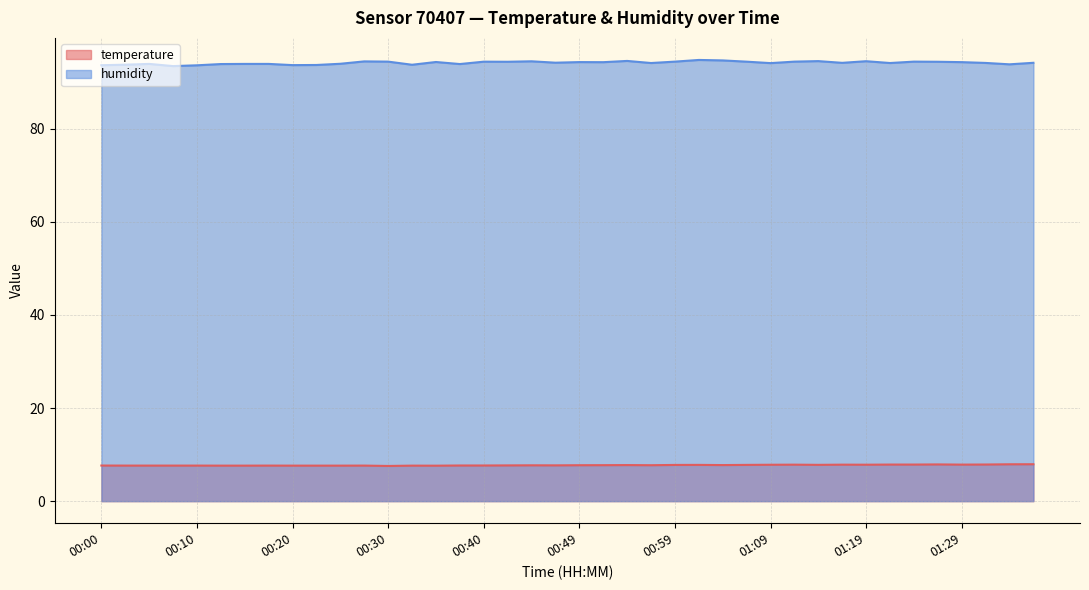

Is it true that humidity equals 167.9 at 00:27?

False